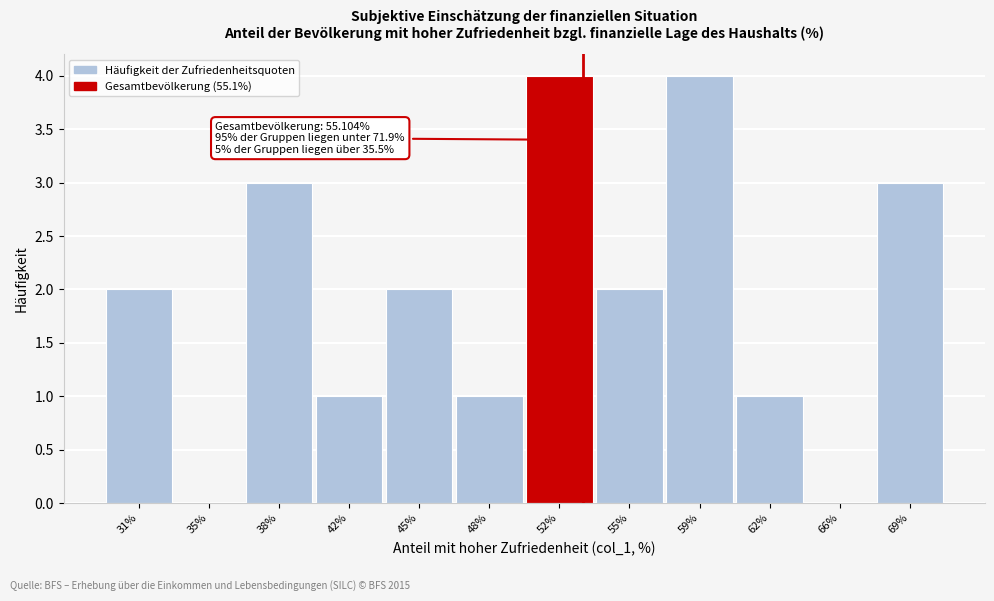

Reading left to right, extract all data points from this chart.

31%=2	35%=0	38%=3	42%=1	45%=2	48%=1	52%=4	55%=2	59%=4	62%=1	66%=0	69%=3